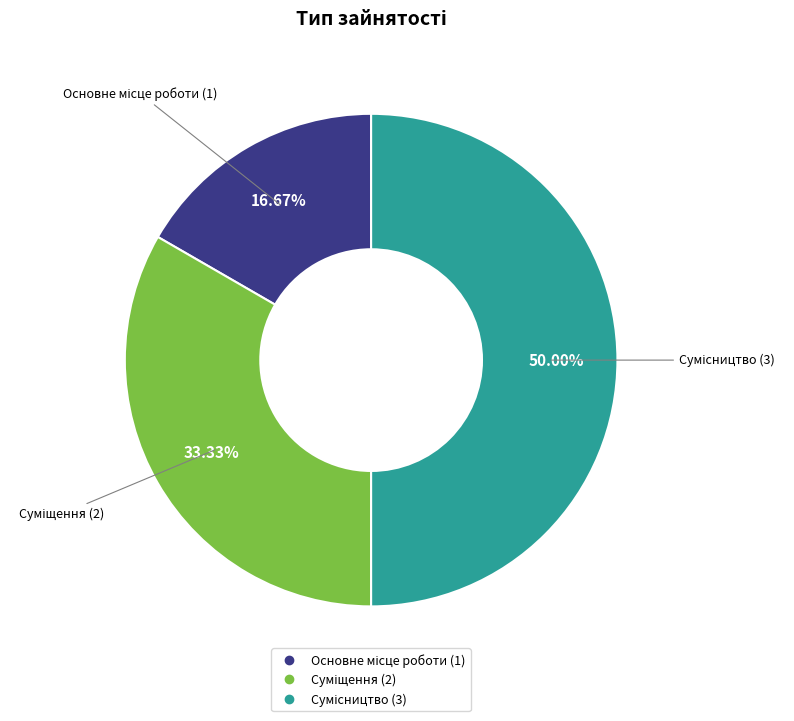

Is it true that Суміщення is 33% of the pie?

True